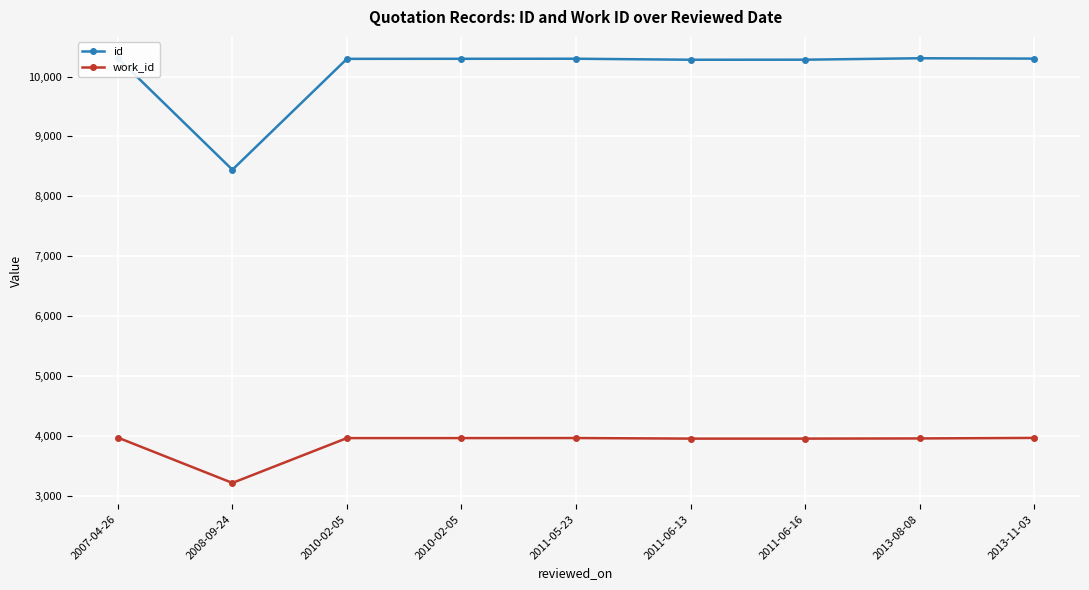

How many values in the work_id series are below 3963?

4